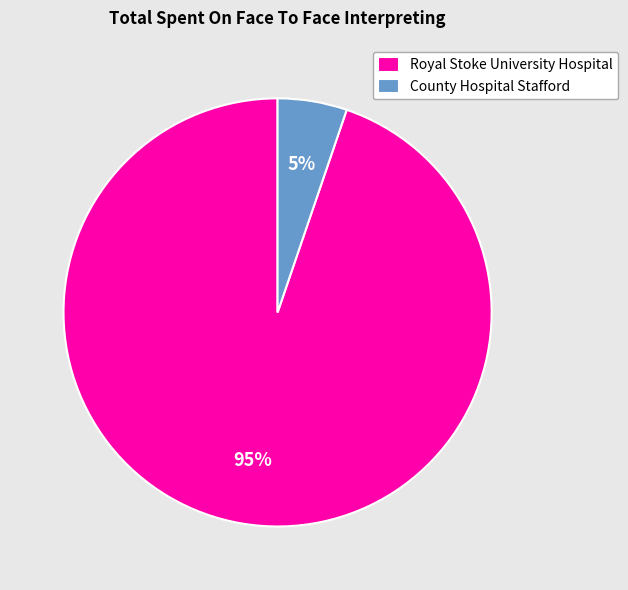

Between County Hospital Stafford and Royal Stoke University Hospital, which is larger?

Royal Stoke University Hospital